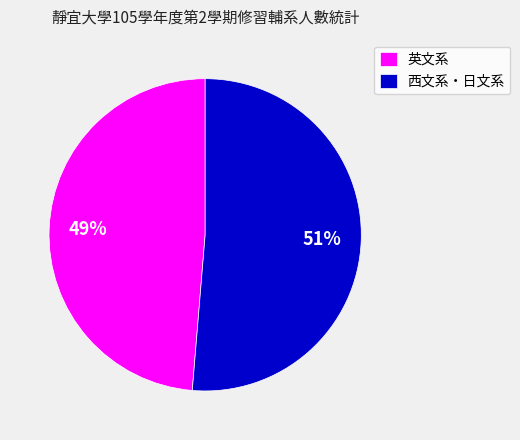

Rank the categories by value from highest to lowest.

西文系・日文系, 英文系